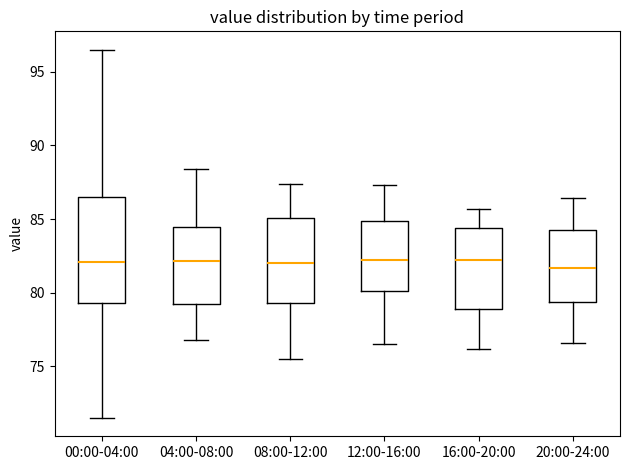

Reading left to right, read every box against the y-axis: the position of its median line, the range the box covers, and the ends of its whiskers. The values are not printed on the chart, so give them approximately, as read against the axis.

00:00-04:00: median 82.0, box 79.5 to 86.5, whiskers 71.5 to 96.5
04:00-08:00: median 82.0, box 79.5 to 84.5, whiskers 77.0 to 88.5
08:00-12:00: median 82.0, box 79.5 to 85.0, whiskers 75.5 to 87.5
12:00-16:00: median 82.5, box 80.0 to 85.0, whiskers 76.5 to 87.5
16:00-20:00: median 82.0, box 79.0 to 84.5, whiskers 76.0 to 85.5
20:00-24:00: median 81.5, box 79.5 to 84.0, whiskers 76.5 to 86.5